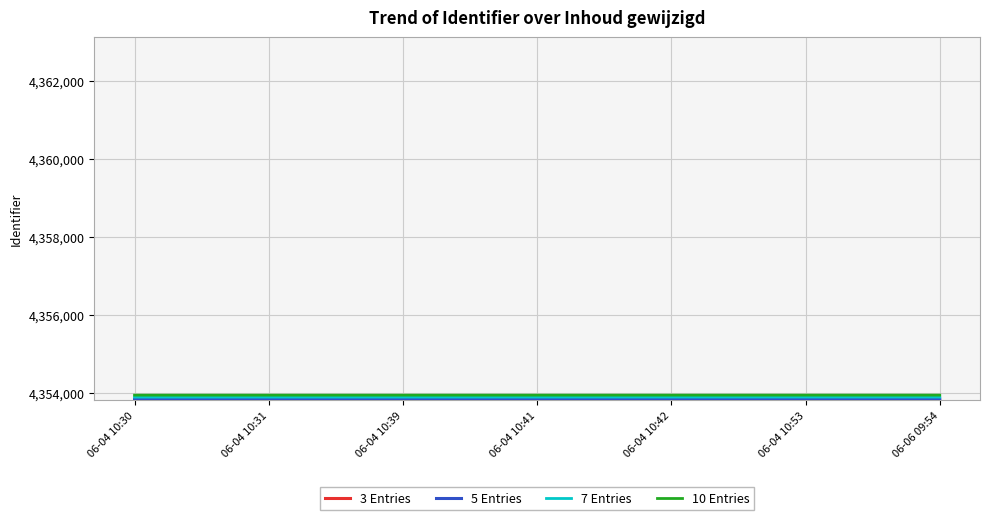

What is the spread (max minus min) of values at 06-04 10:53?

149.2